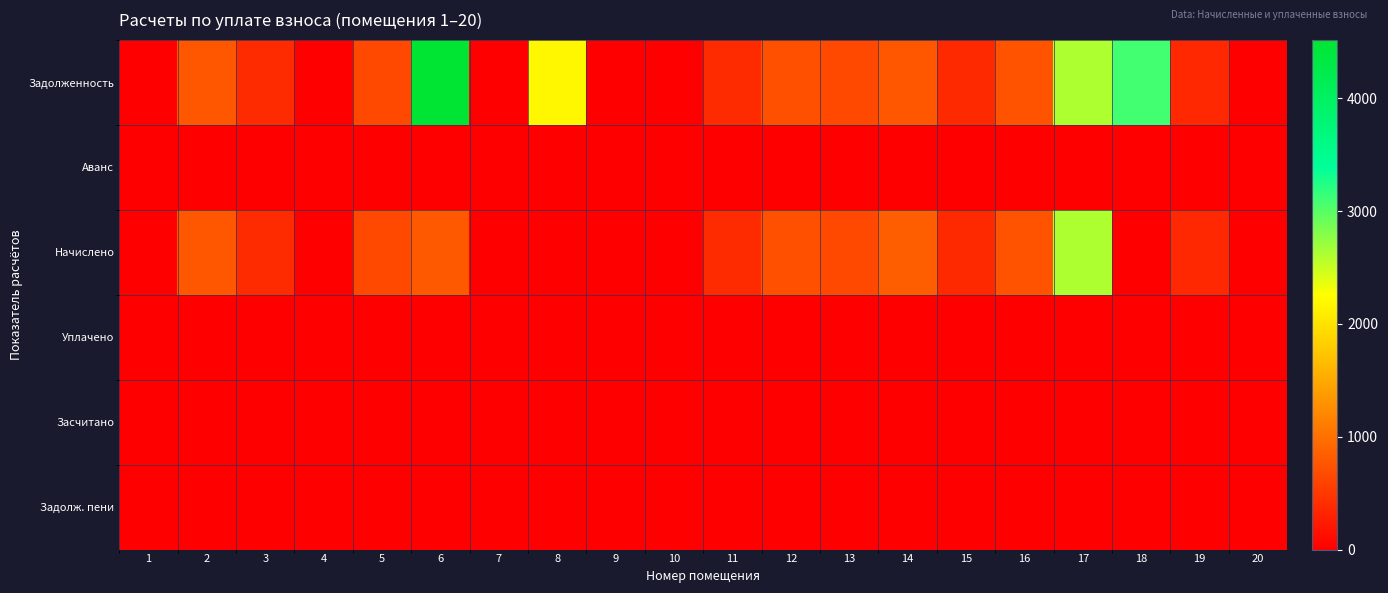

Which series has the largest total across all categories?

Задолженность